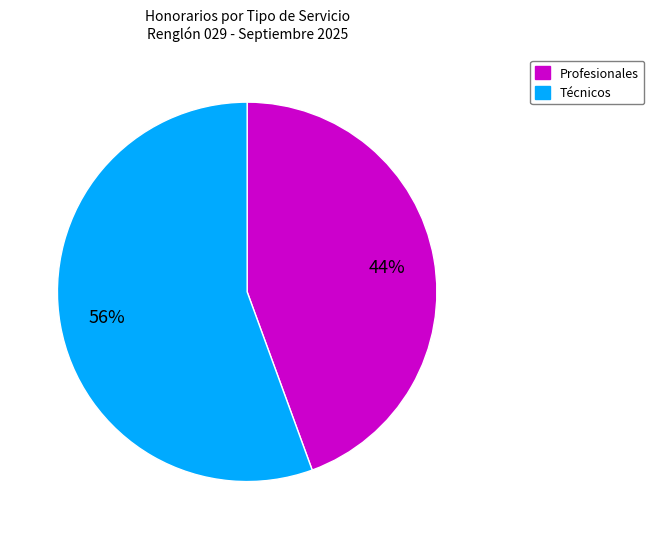

Combined, do Profesionales and Técnicos account for over 50%?

Yes